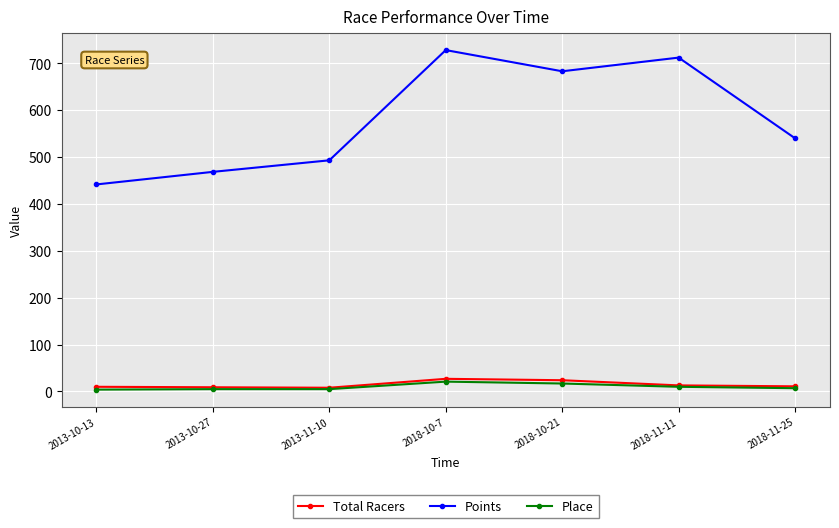

How many data points does each series have?

7